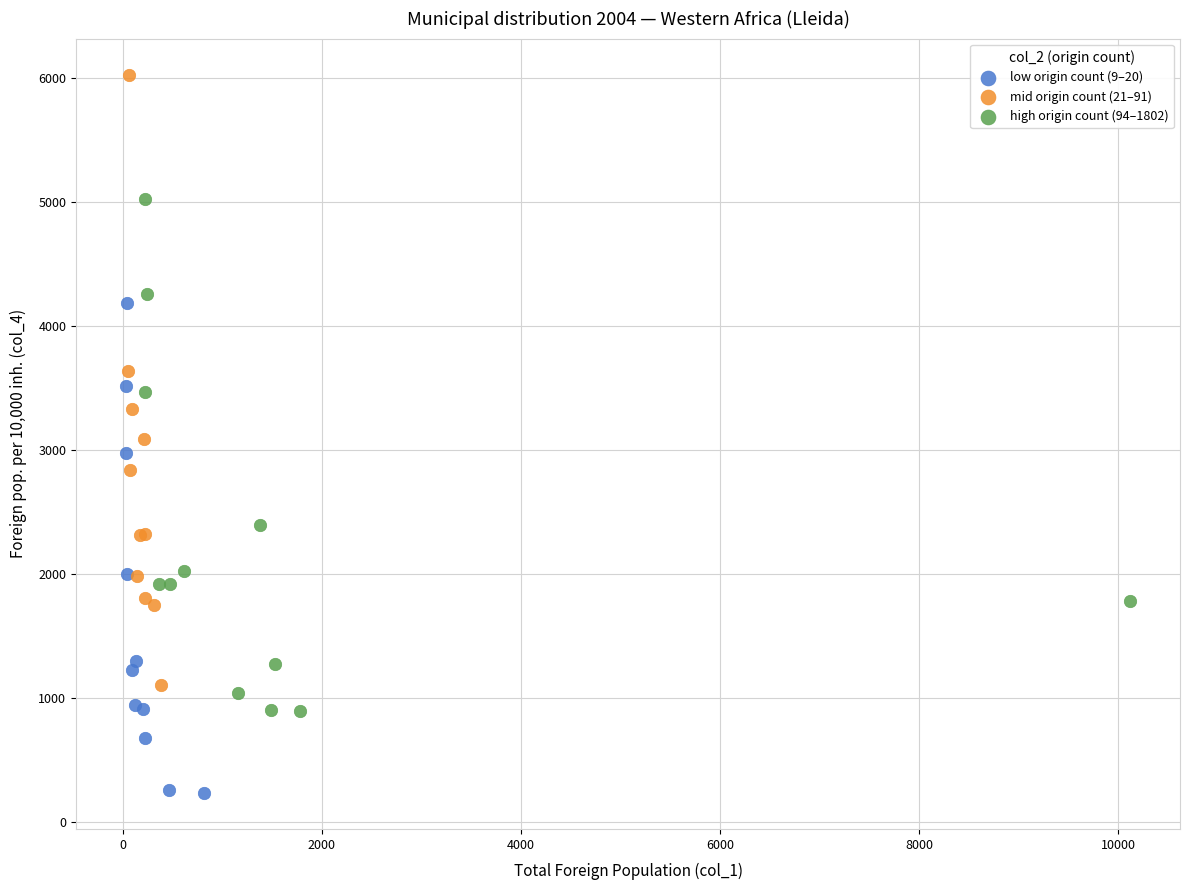

Which series reaches the maximum Y coordinate?

mid origin count (21–91)